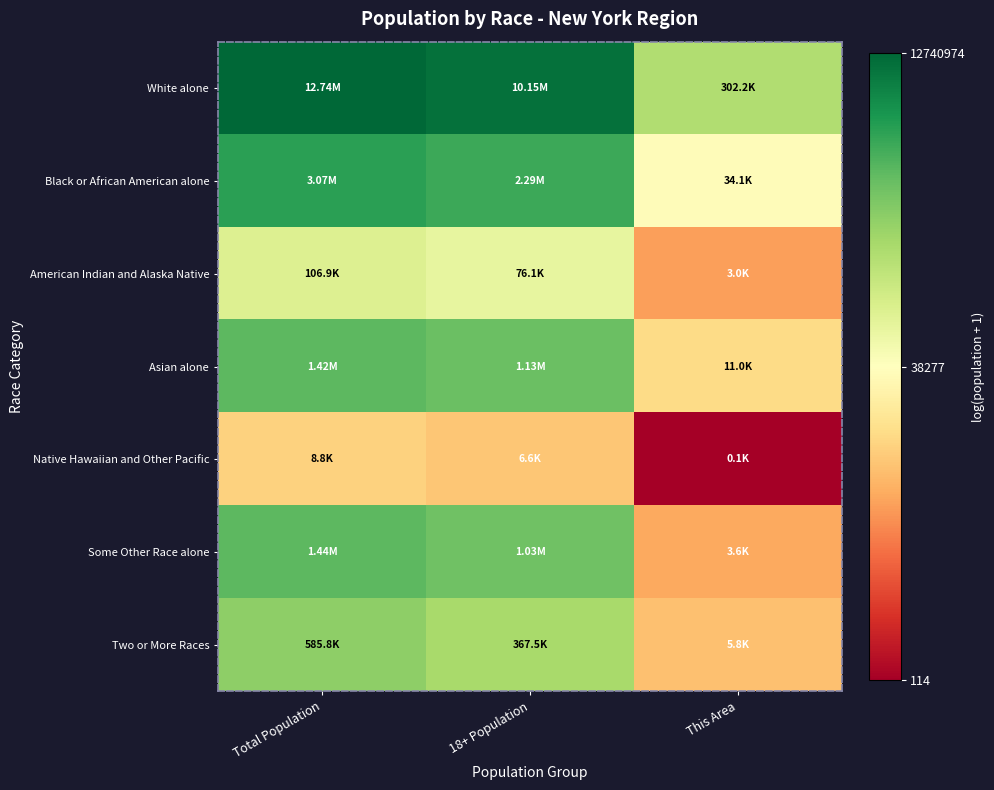

Rank the series by their maximum value, from lowest to highest.

Native Hawaiian and Other Pacific, American Indian and Alaska Native, Two or More Races, Asian alone, Some Other Race alone, Black or African American alone, White alone